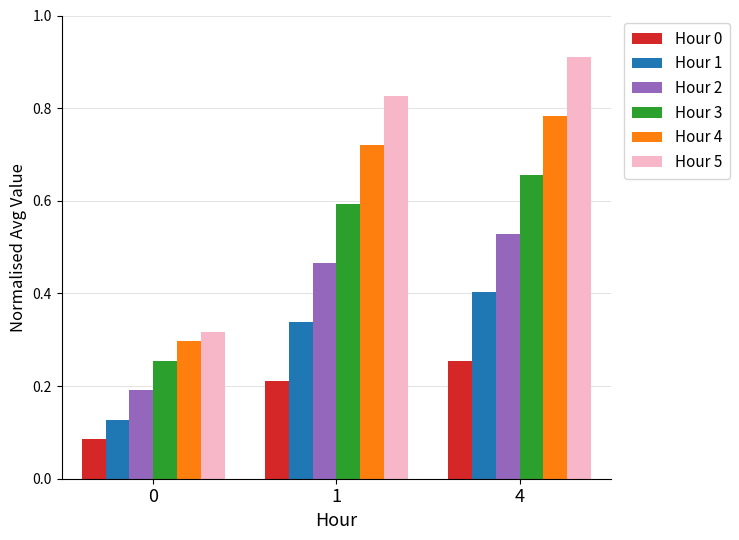

Is it true that Hour 5 equals 1.4 at 1?

False